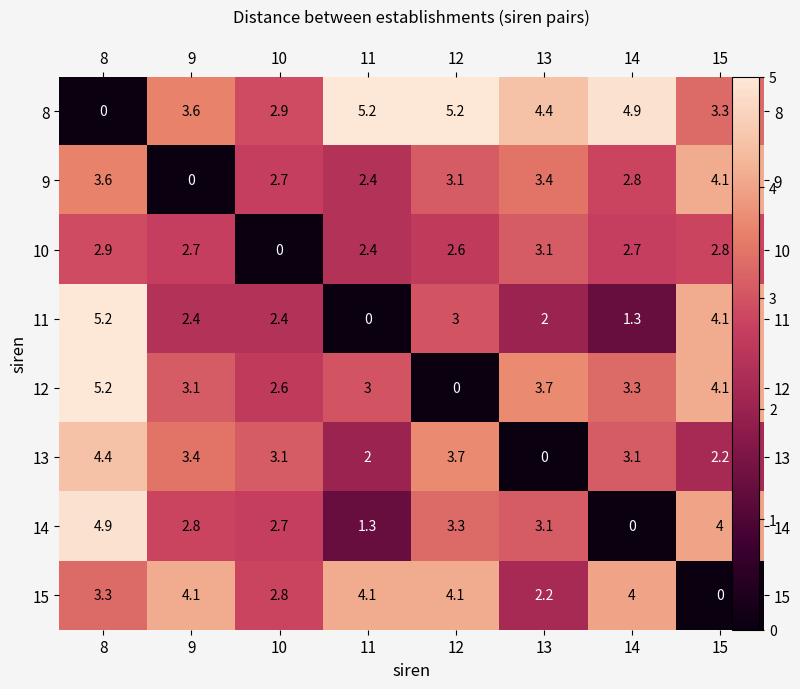

What is the average value of the 11 series?

2.5